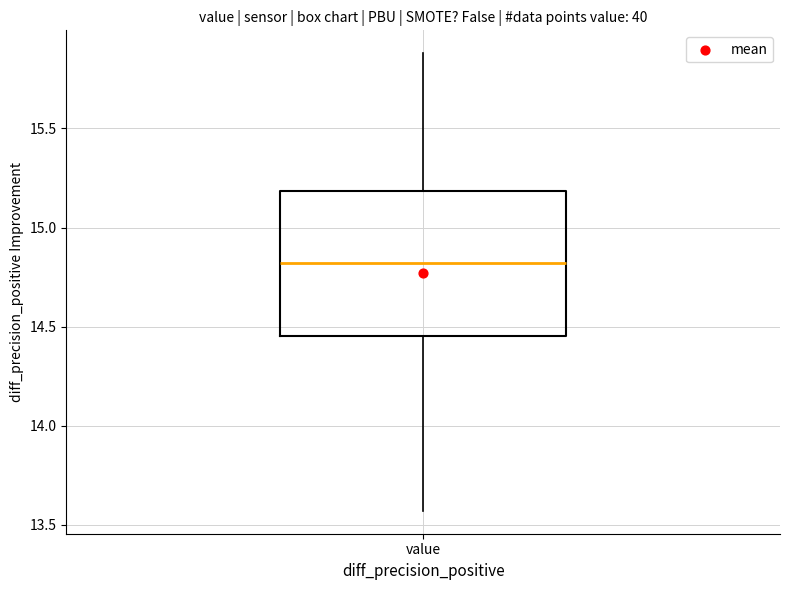

Where is the lower edge of the box for value on the y-axis? The values are not printed on the chart, so give them approximately, as read against the axis.

14.45